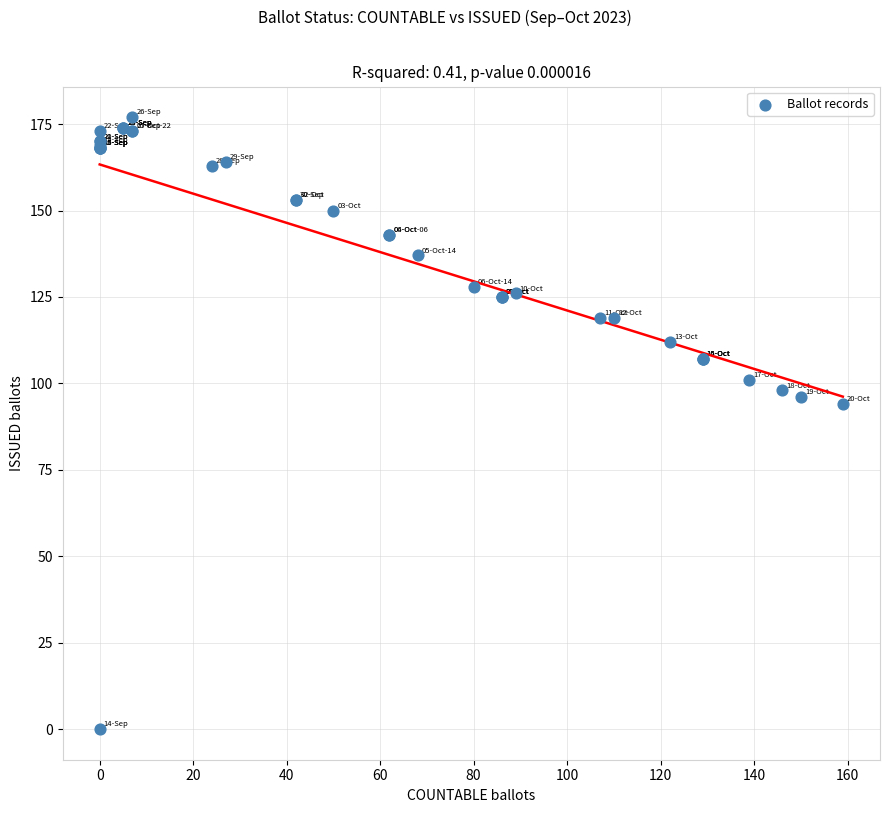

What Y value in the scatter plot is closest to 88?

94